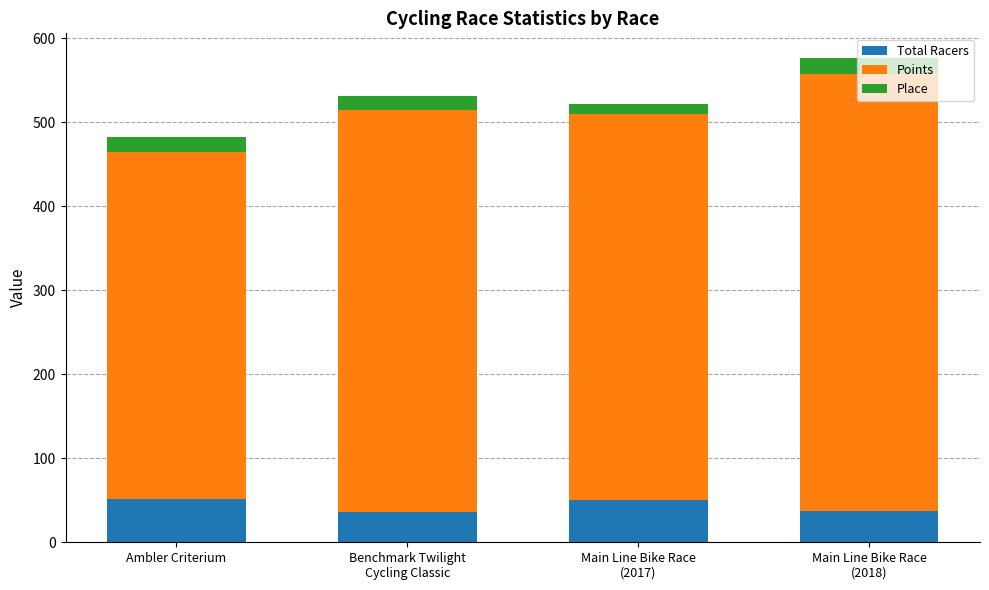

The value of Total Racers at Ambler Criterium is 52.0. True or false?

True